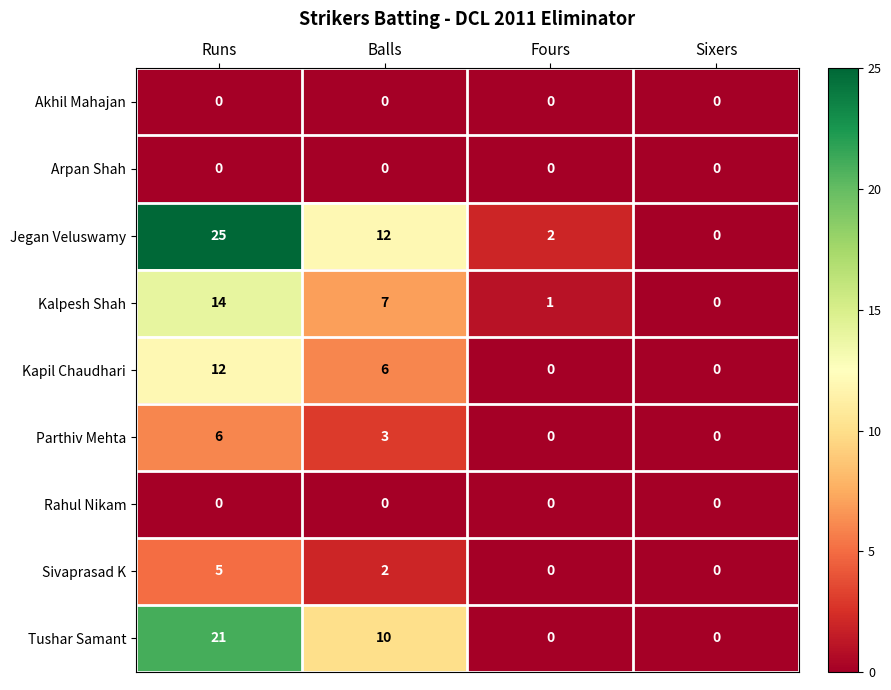

The Parthiv Mehta series shows -2 at Sixers. True or false?

False